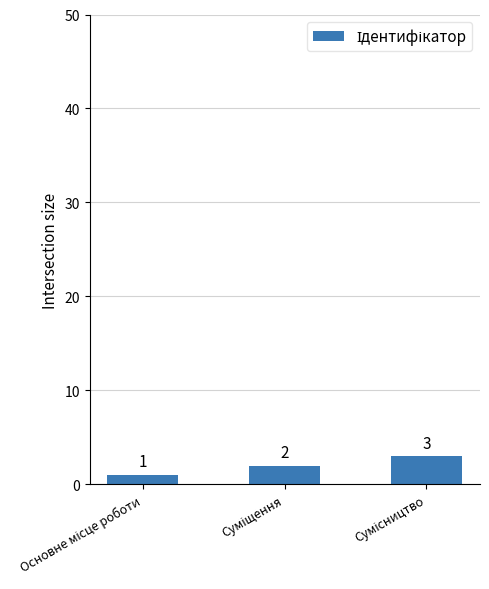

What is the value of the 2nd bar from the left?

2